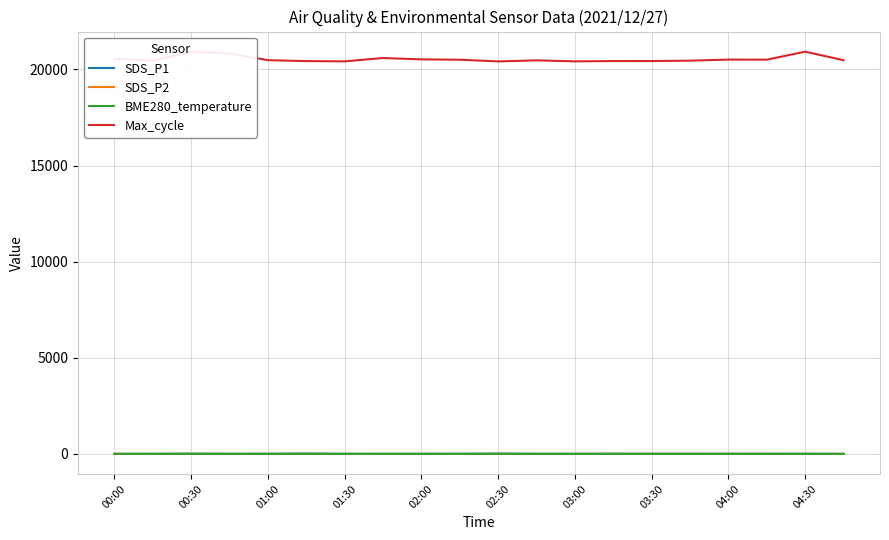

How many data points in Max_cycle are less than 20483?

10